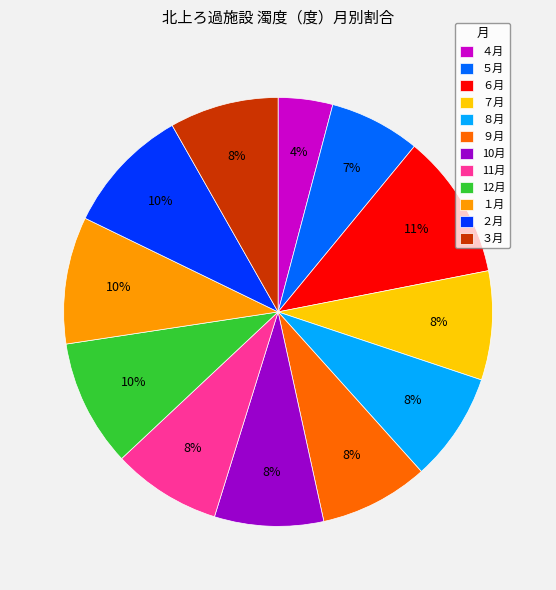

Which category has the biggest portion of the pie?

６月